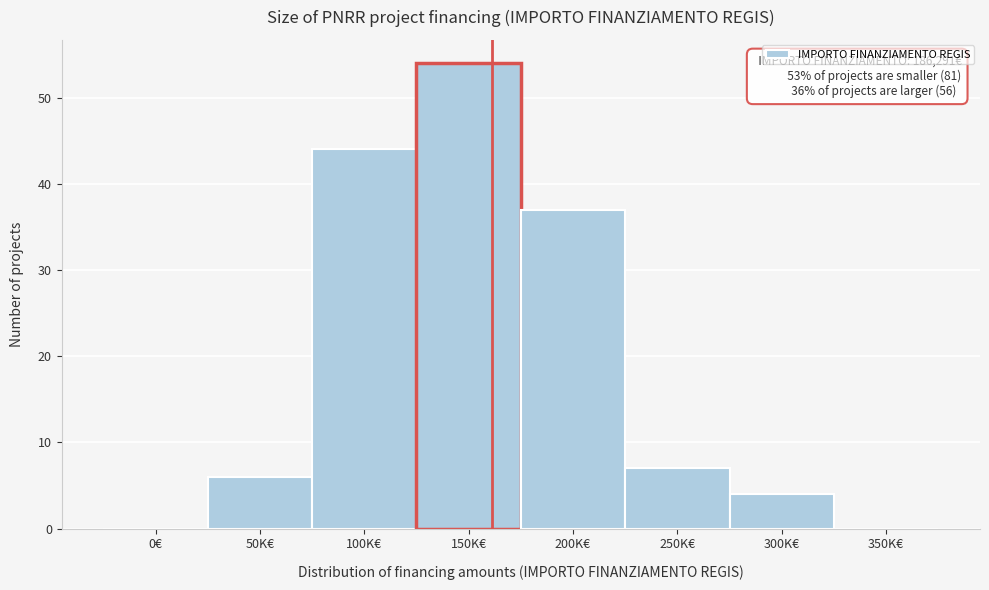

Reading right to left, extract all data points from this chart.

350K€=0	300K€=4	250K€=7	200K€=37	150K€=54	100K€=44	50K€=6	0€=0